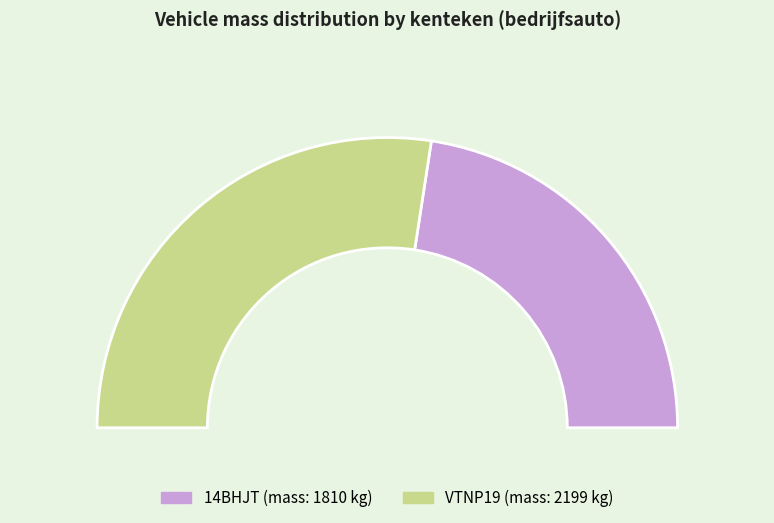

Rank the categories by value from highest to lowest.

VTNP19, 14BHJT